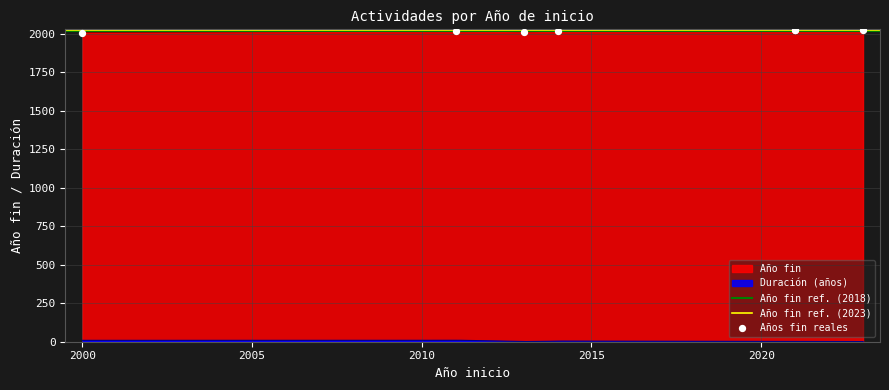

What is the ratio of the value at 2021 to the value at 2011?

1.0